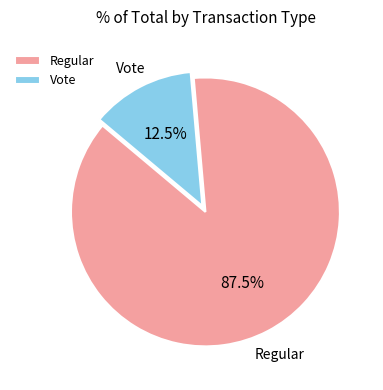

To the nearest percent, what is the difference between the largest and smallest slice percentages?

75%